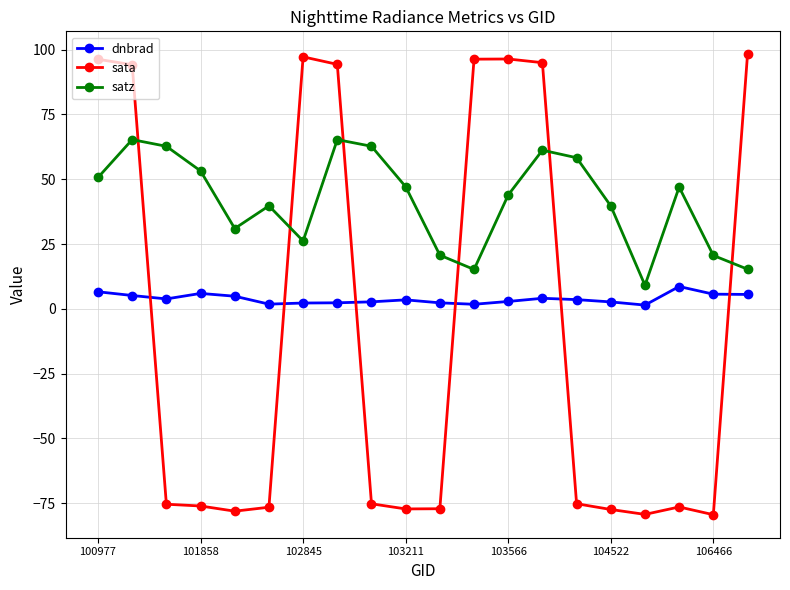

How many distinct data groups are displayed?

3